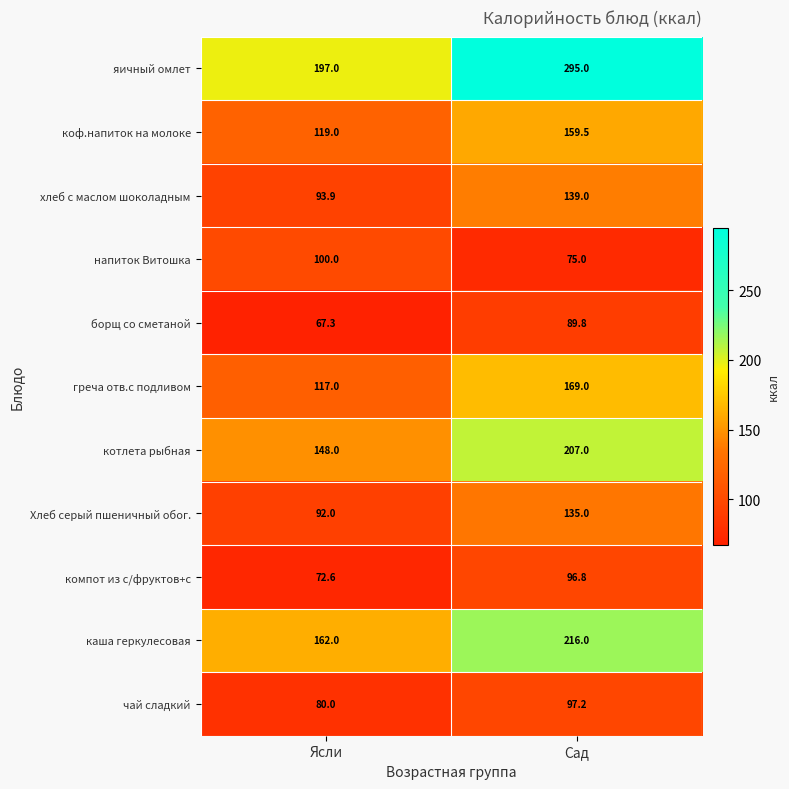

At which category is the sum across all series the highest?

Сад